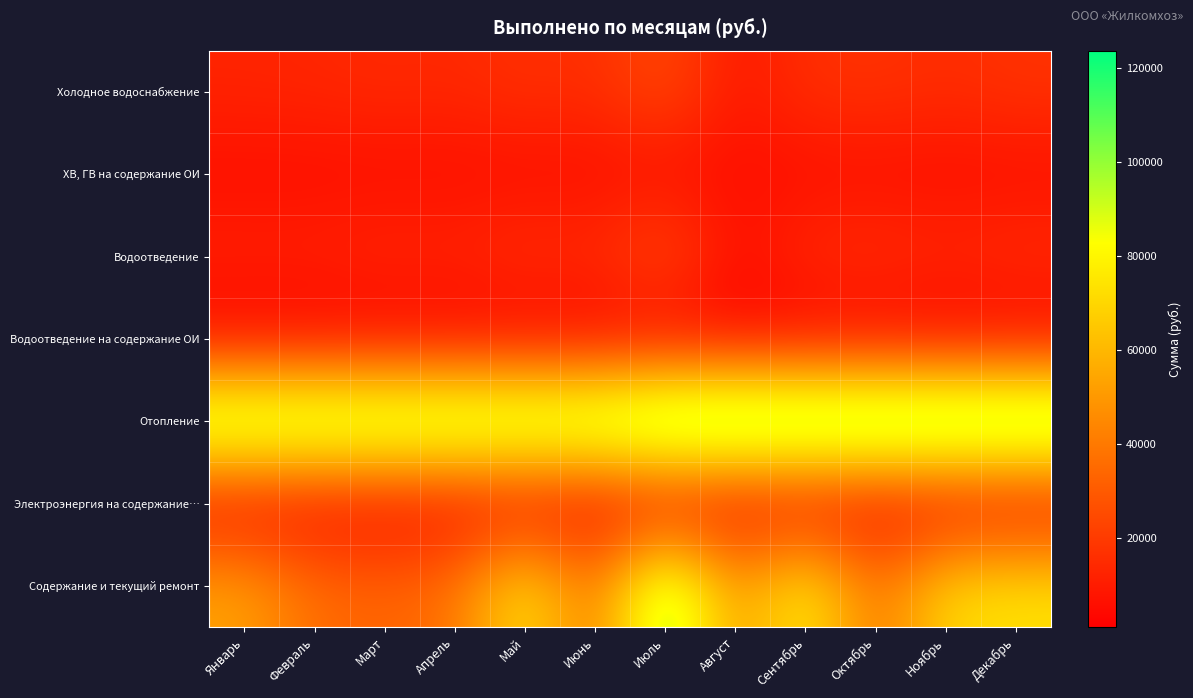

Rank the series by their maximum value, from lowest to highest.

Водоотведение на содержание ОИ, Электроэнергия на содержание…, ХВ, ГВ на содержание ОИ, Холодное водоснабжение, Водоотведение, Содержание и текущий ремонт, Отопление